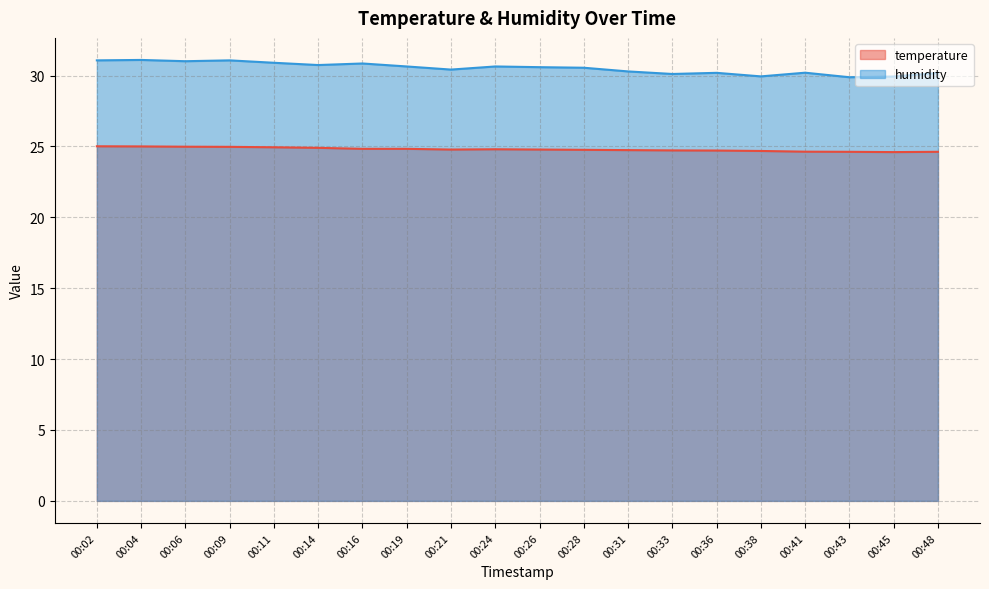

At which category does the chart reach its minimum across all series?

00:45